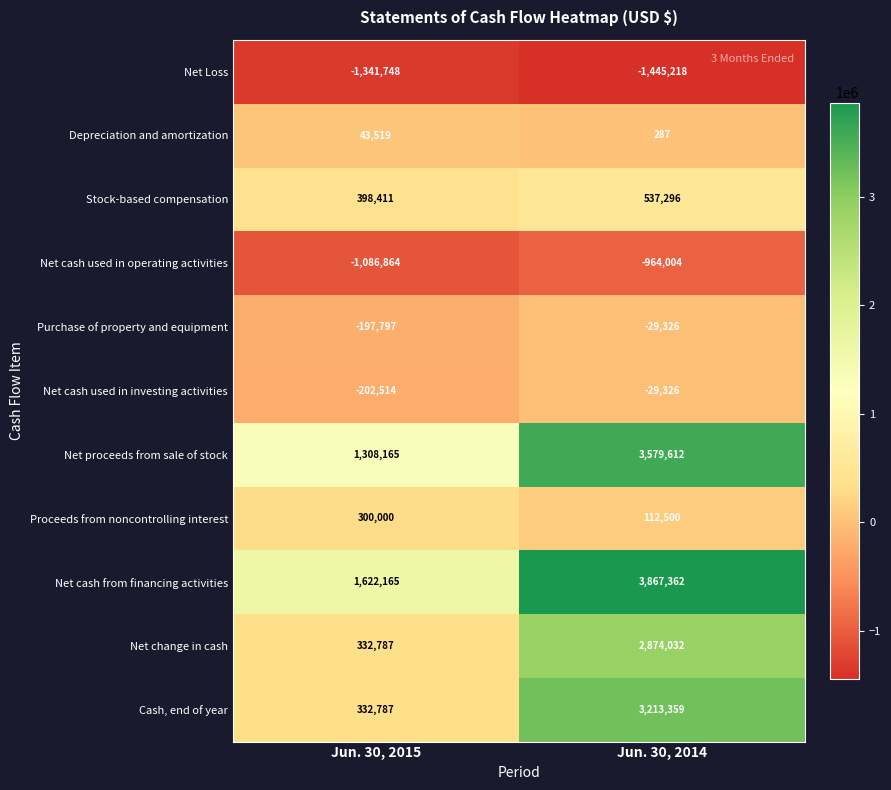

What is the sum of all Depreciation and amortization values?

43806